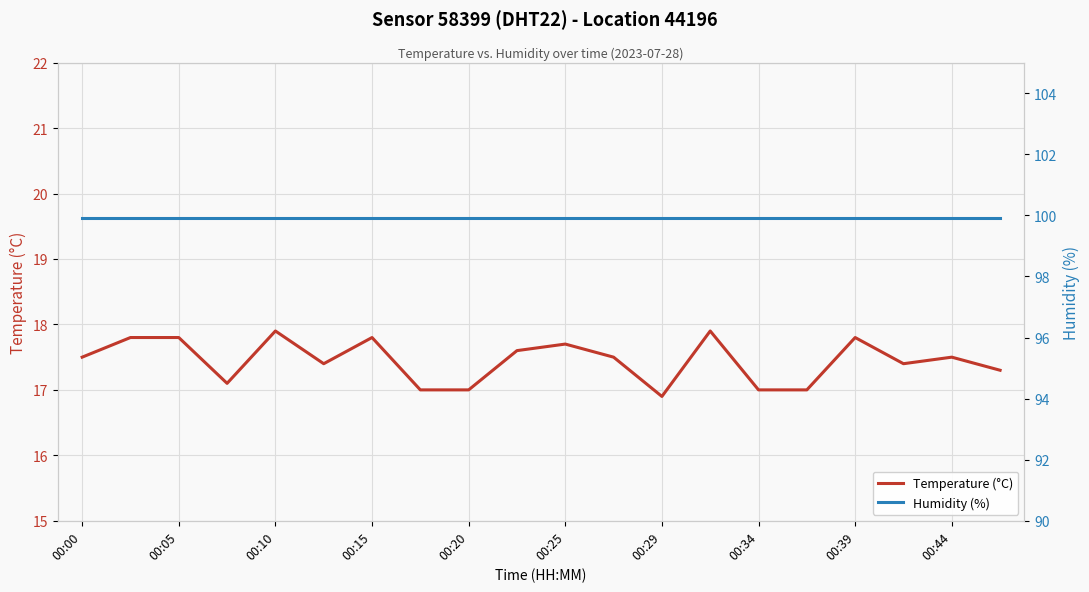

Reading right to left, extract all data points from this chart.

Temperature (°C): 17.3	17.5	17.4	17.8	17.0	17.0	17.9	16.9	17.5	17.7	17.6	17.0	17.0	17.8	17.4	17.9	17.1	17.8	17.8	17.5
Humidity (%): 99.9	99.9	99.9	99.9	99.9	99.9	99.9	99.9	99.9	99.9	99.9	99.9	99.9	99.9	99.9	99.9	99.9	99.9	99.9	99.9